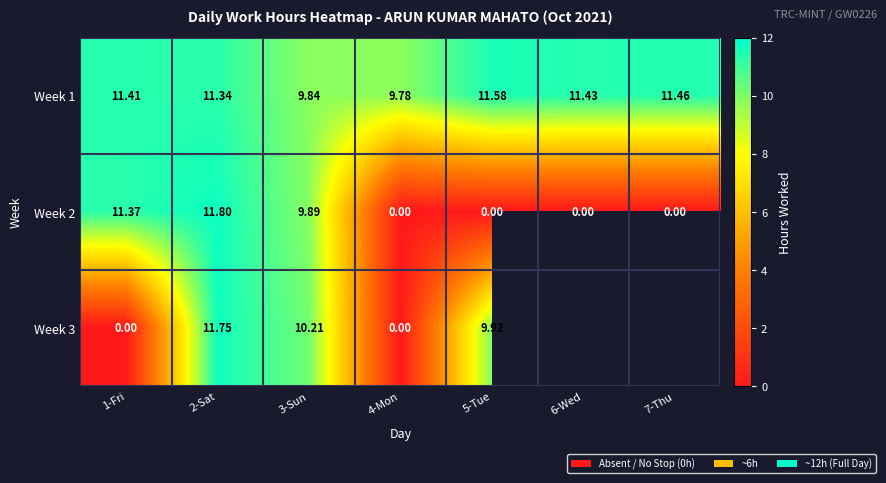

Which has a higher value, 2-Sat or 4-Mon?

2-Sat